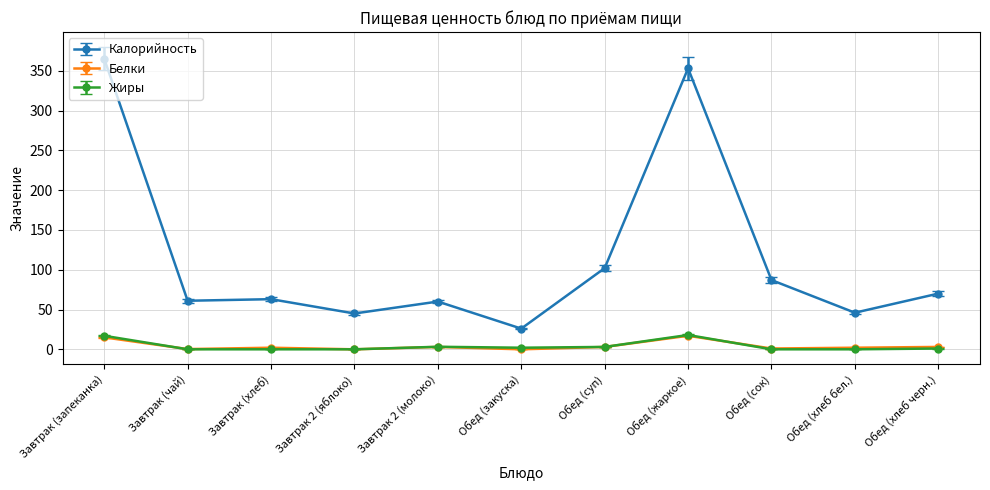

At how many categories does at least one series exceed 183?

2